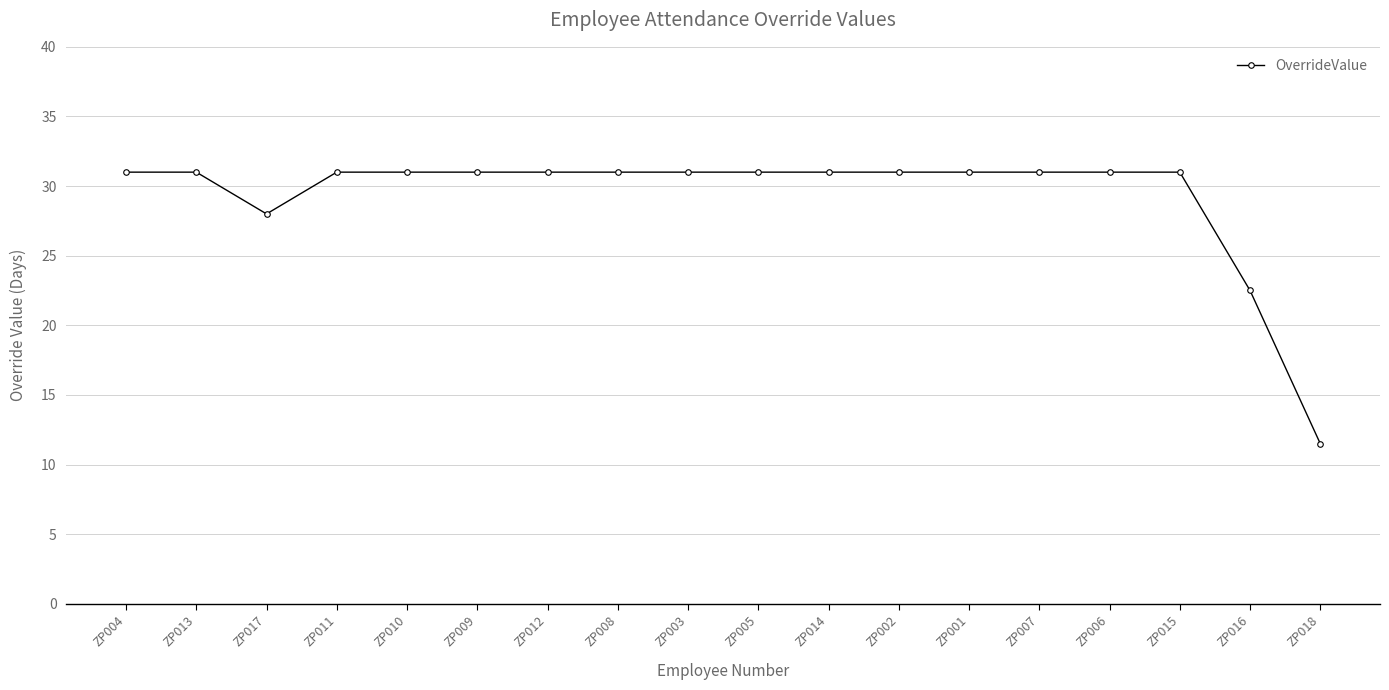

Which category has the lowest value across all series?

ZP018